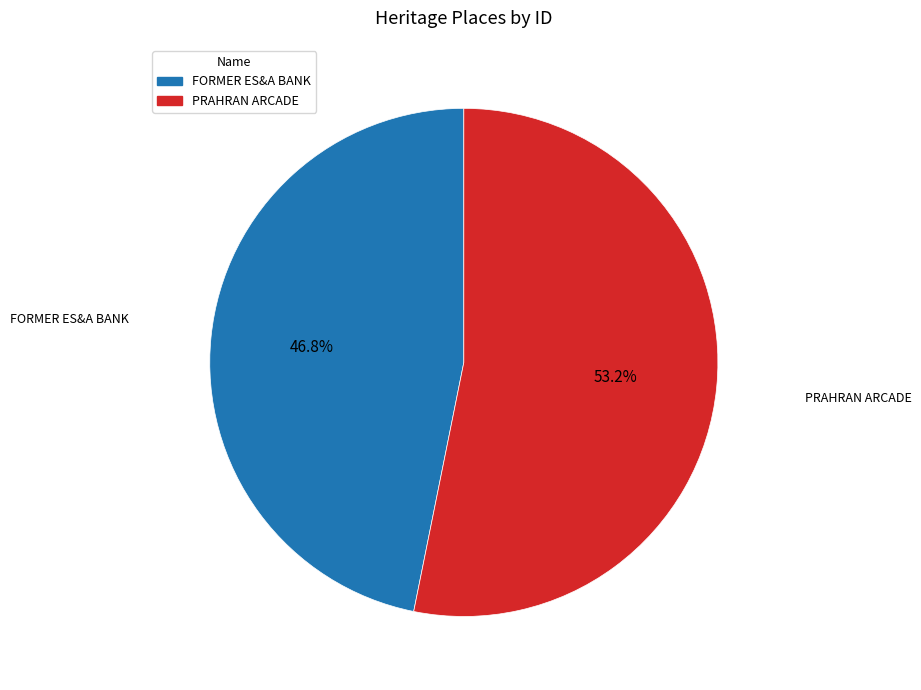

Which has a higher value, PRAHRAN ARCADE or FORMER ES&A BANK?

PRAHRAN ARCADE